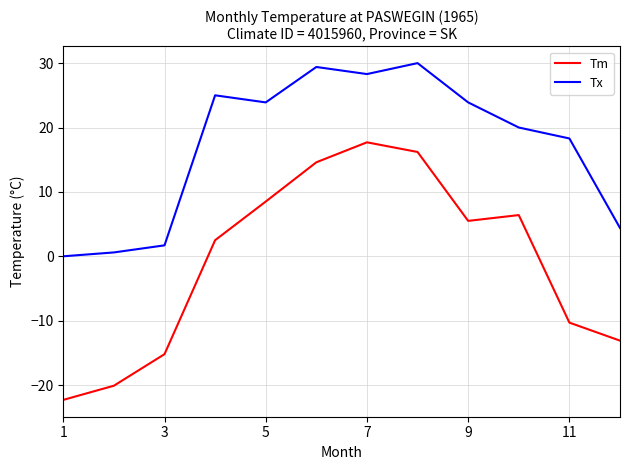

What is the average value of the Tx series?

17.1